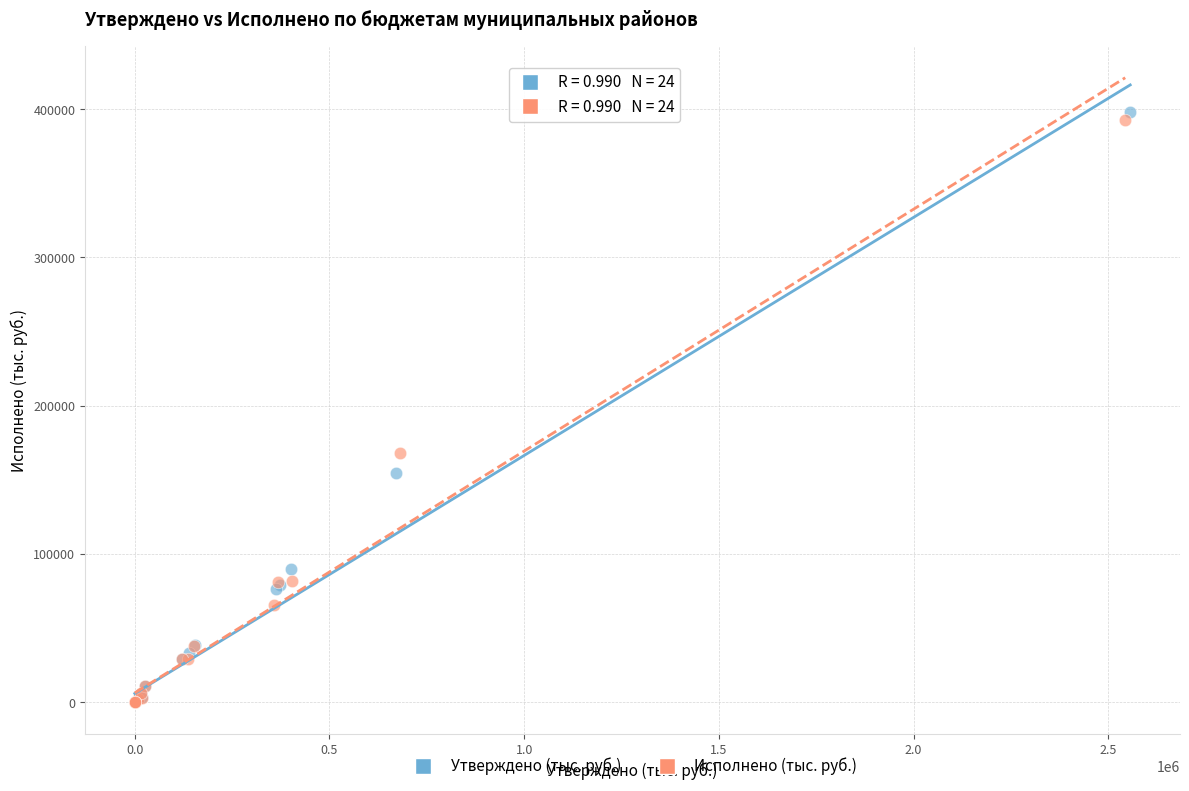

Which series has the largest Y range (max minus min)?

Утверждено (тыс. руб.)